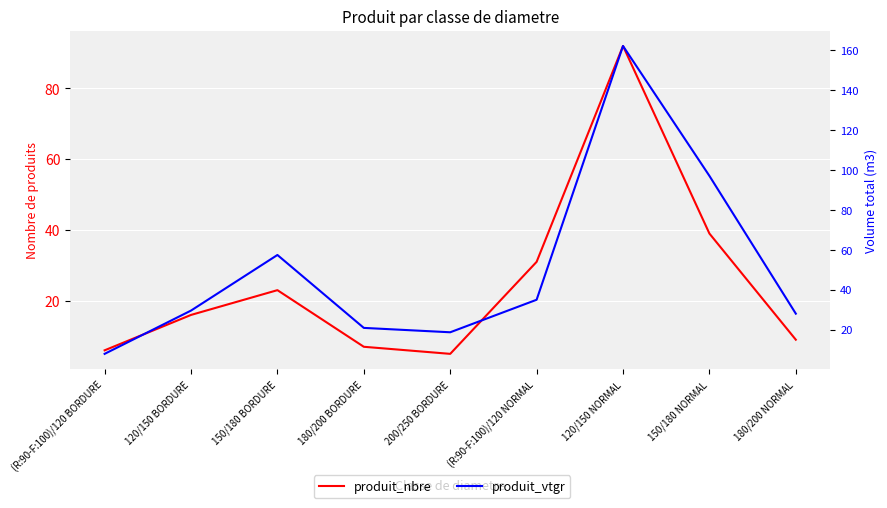

At 120/150 NORMAL, list the series in order from largest to smallest.

produit_vtgr, produit_nbre